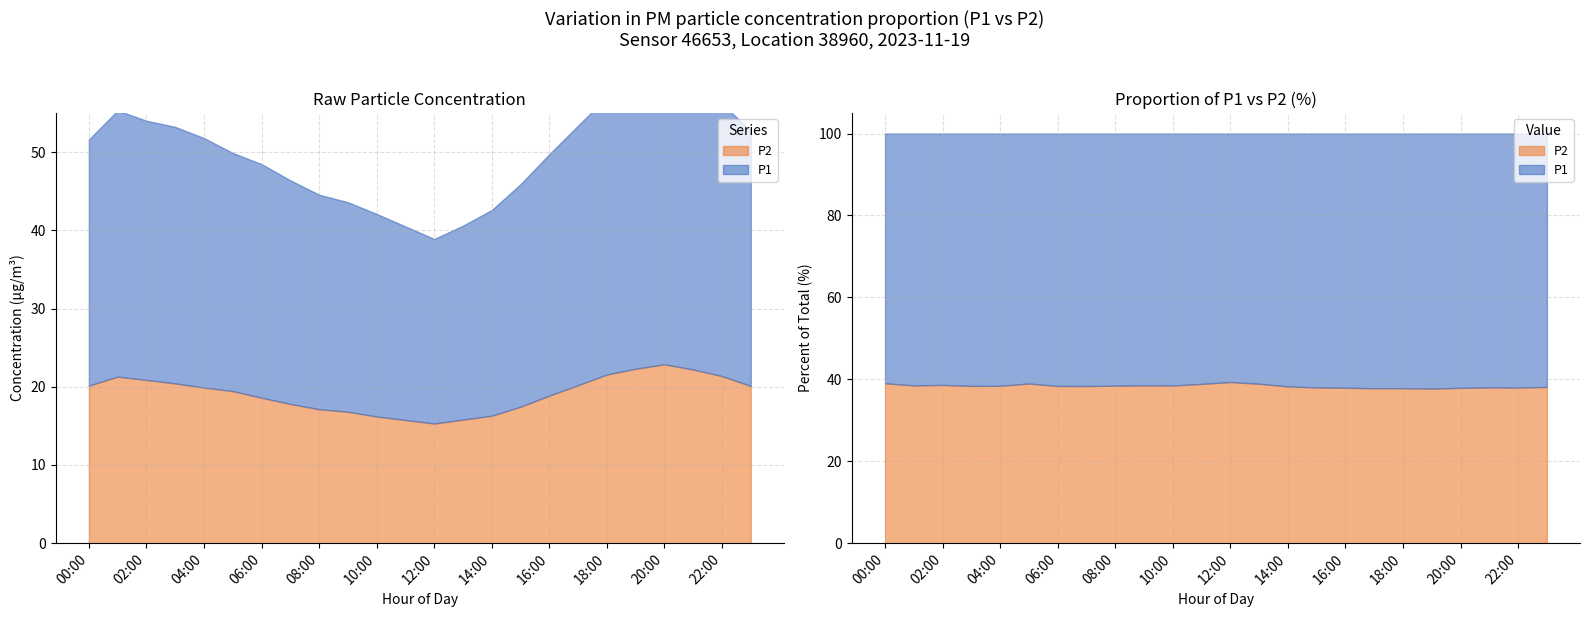

Is it true that P1 equals 35.5 at 18:00?

True